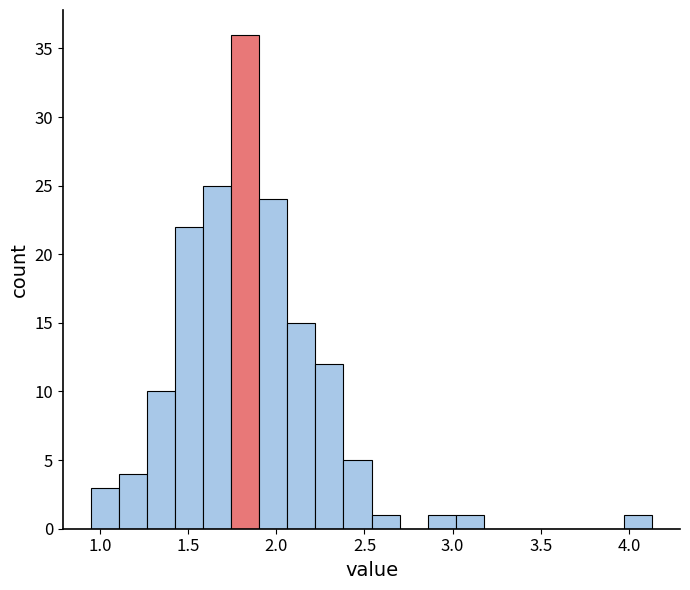

Around what value on the x-axis is the tallest bar? Give the approximate position of its centre, as read against the axis.

1.80